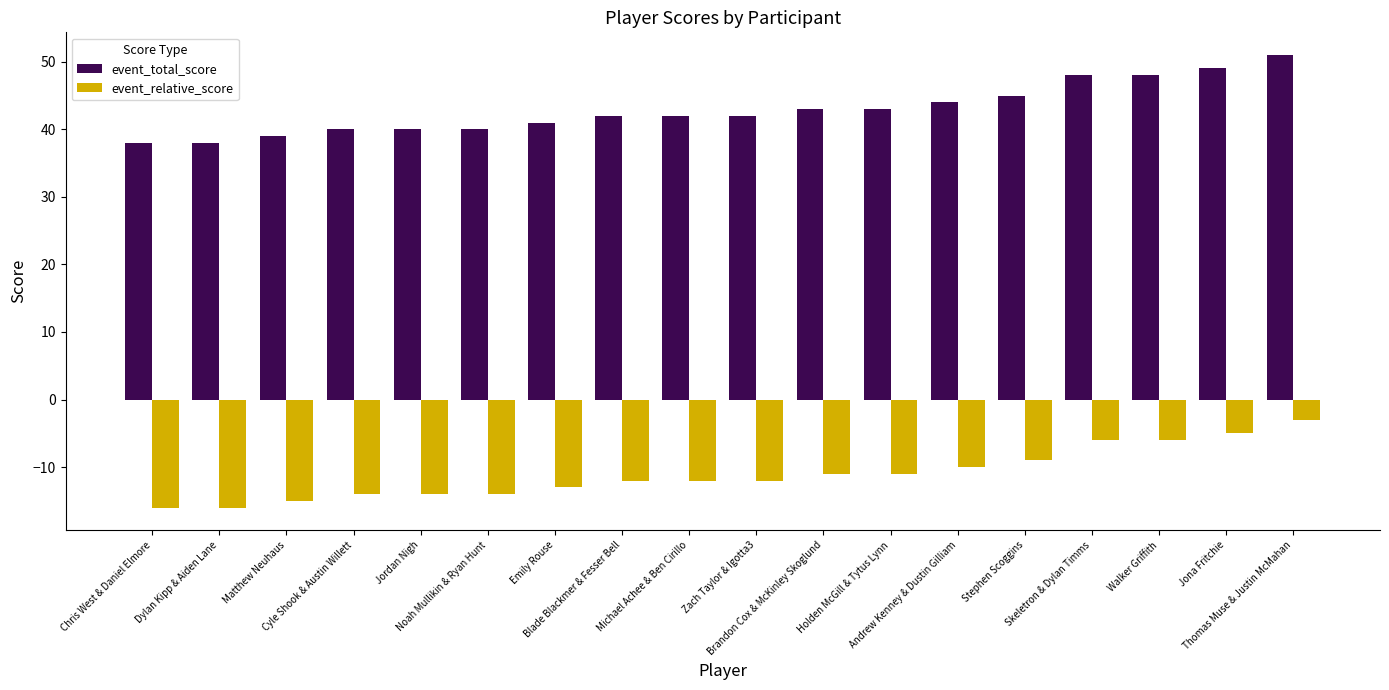

How many bars are there in total?

36